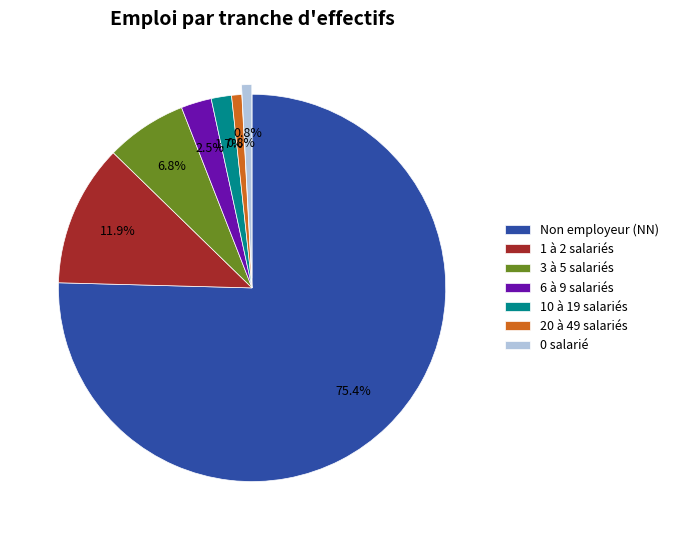

Combined, what portion of the pie is 10 à 19 salariés and 1 à 2 salariés?

13.6%